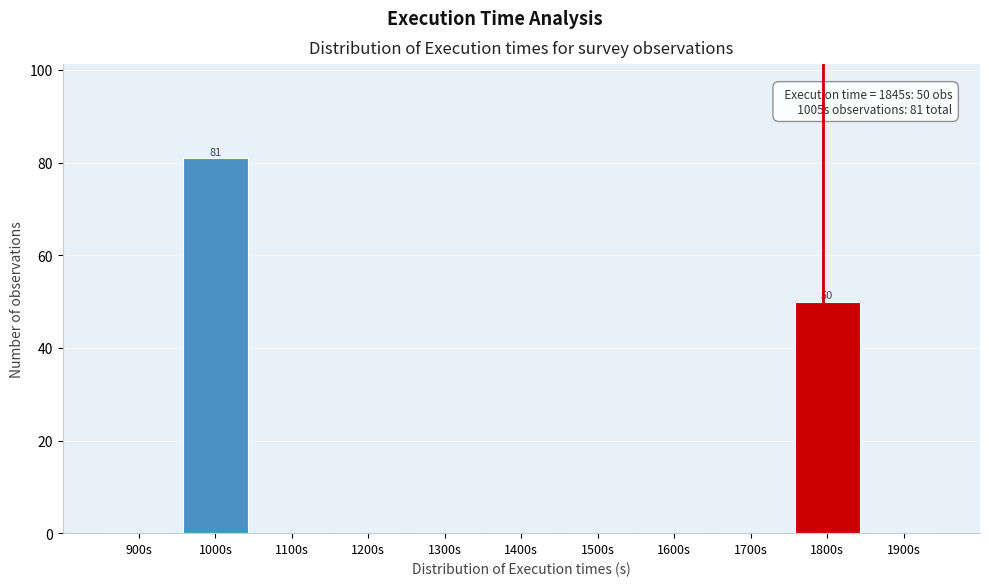

Reading left to right, list all the values displayed in this chart.

900s=0	1000s=81	1100s=0	1200s=0	1300s=0	1400s=0	1500s=0	1600s=0	1700s=0	1800s=50	1900s=0